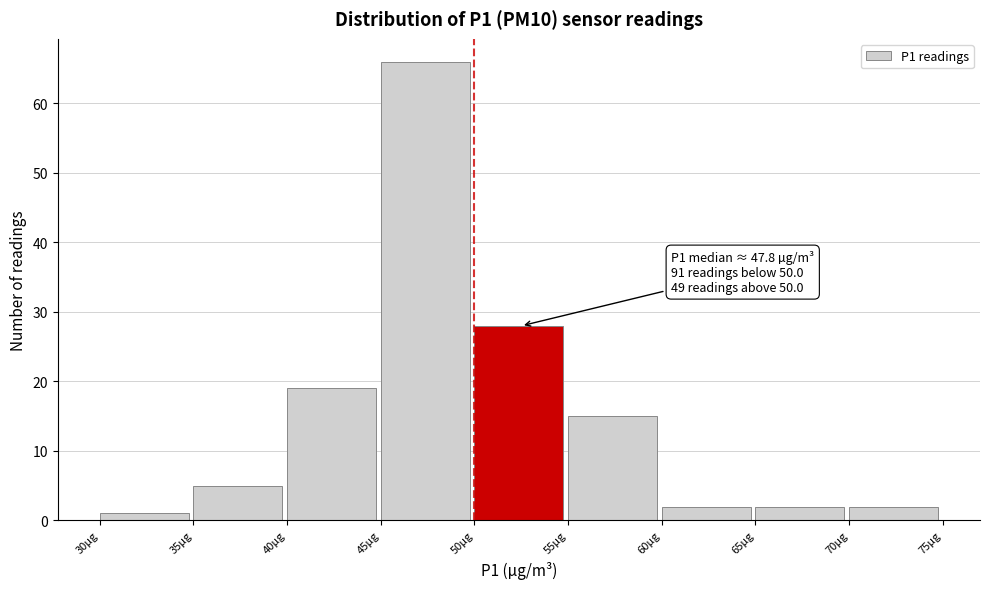

Over which range of the x-axis is the bar tallest?

45 to 50